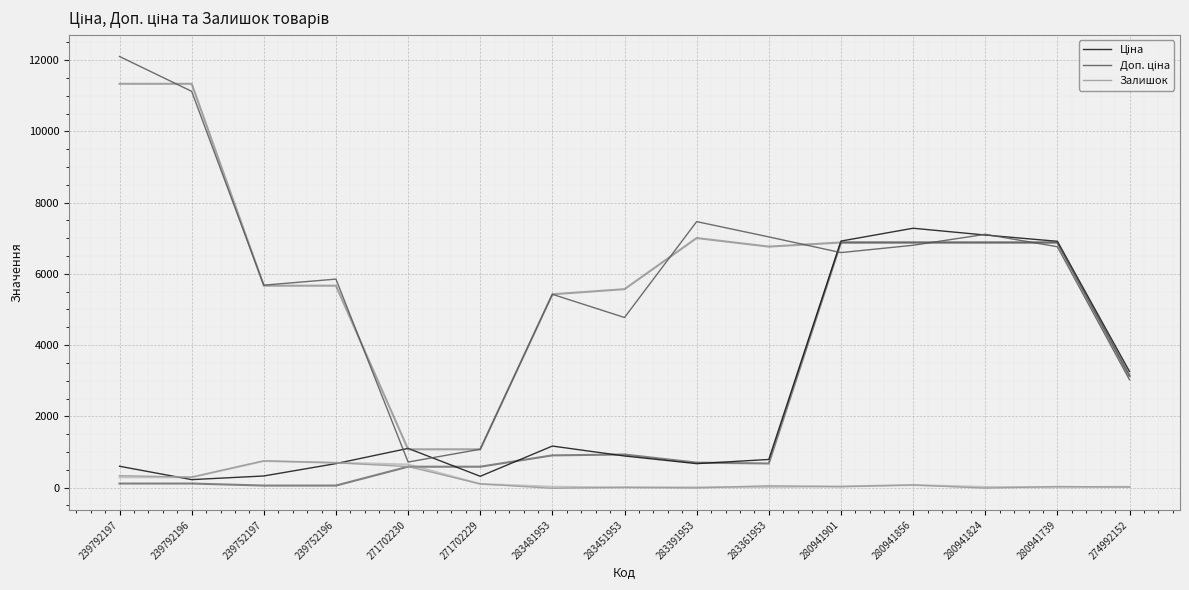

What is the difference between the Залишок values at 280941856 and 239752197?

677.7